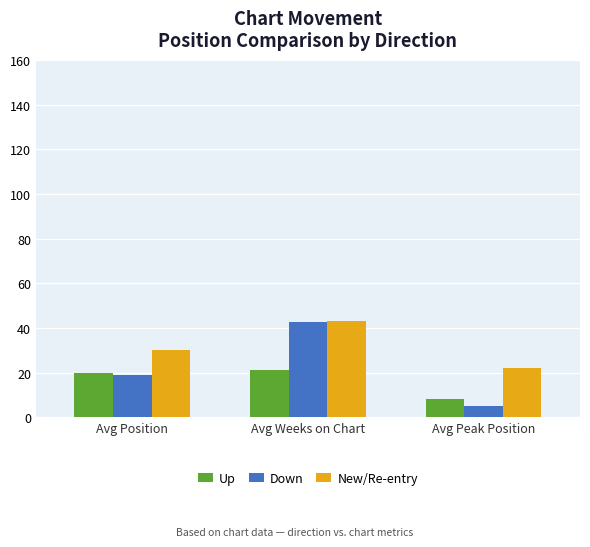

Rank the series by their average value, from highest to lowest.

New/Re-entry, Down, Up